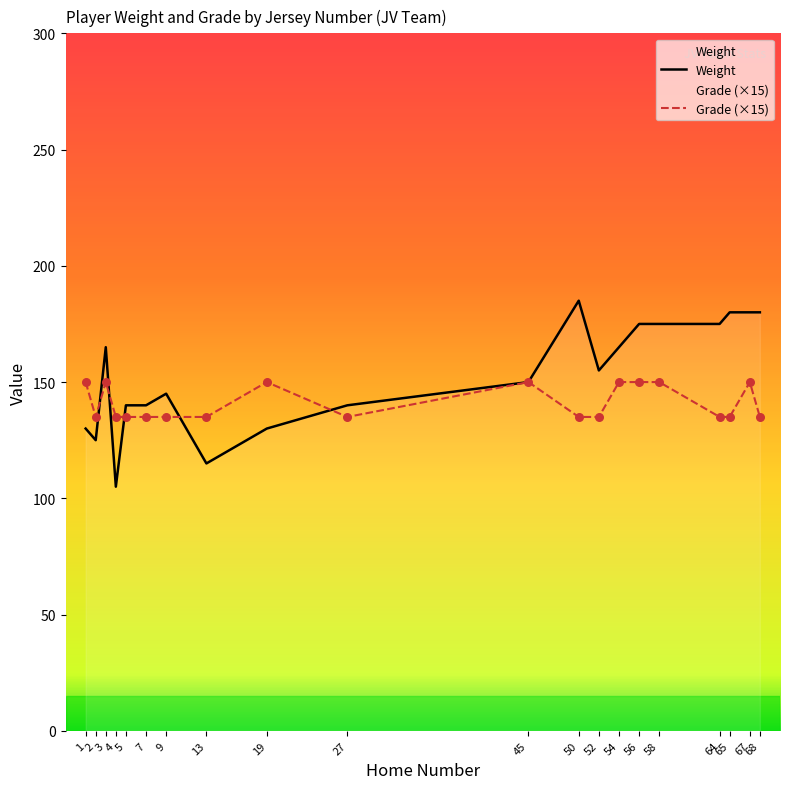

Which series reaches the minimum Y coordinate?

Weight